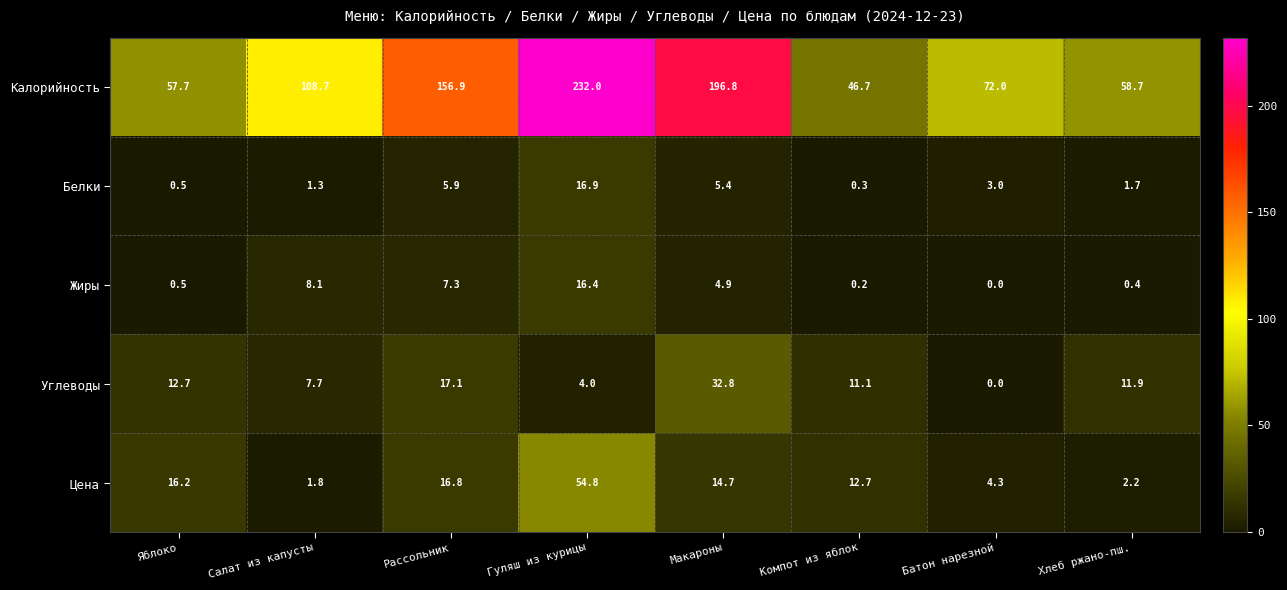

Is it true that Жиры equals 1.3 at Макароны?

False